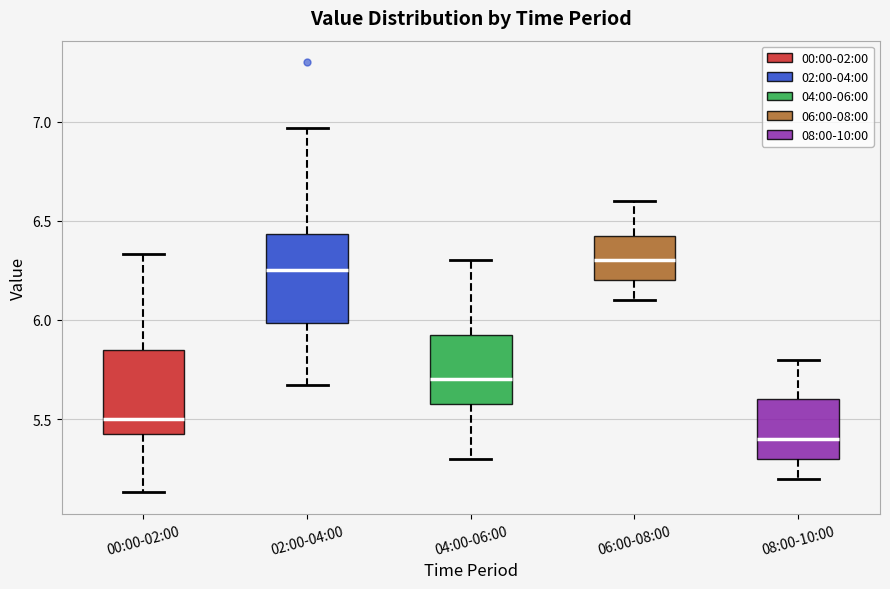

Where does the median line of the box for 06:00-08:00 sit on the y-axis? The values are not printed on the chart, so give them approximately, as read against the axis.

6.30